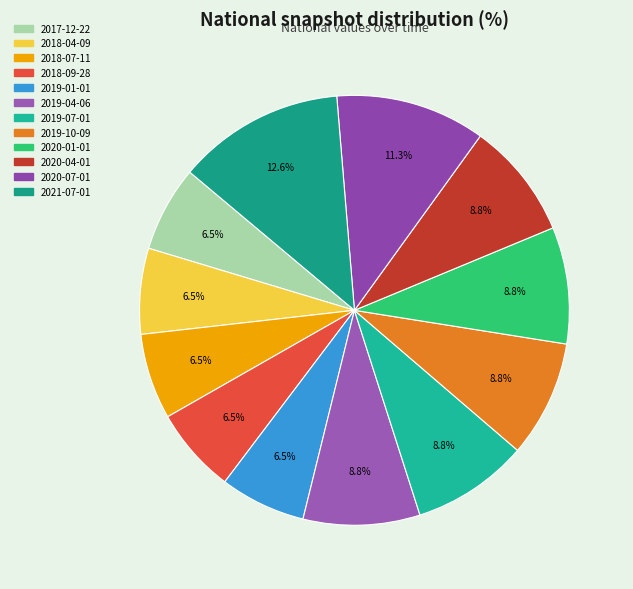

Is 2019-07-01 the majority of the pie?

No